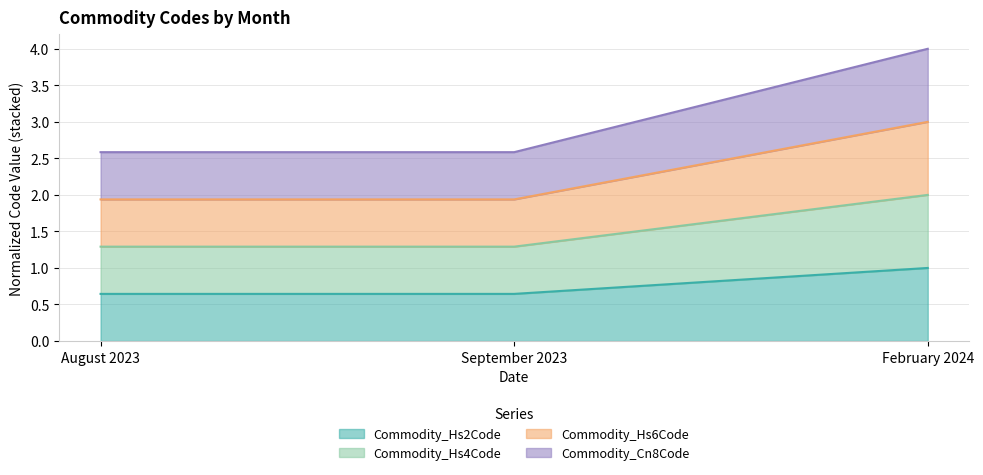

Count the Commodity_Hs6Code values in the range 1 to 3.

3